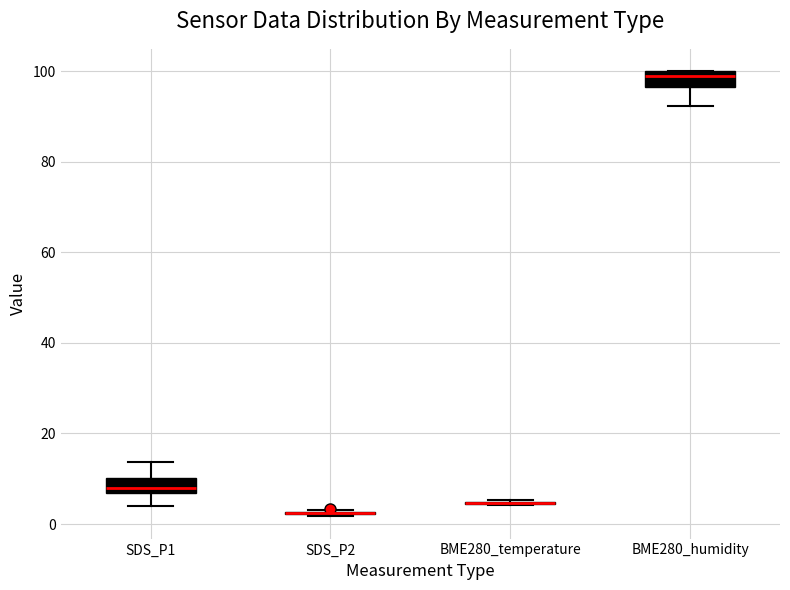

Reading left to right, read every box against the y-axis: the position of its median line, the range the box covers, and the ends of its whiskers. The values are not printed on the chart, so give them approximately, as read against the axis.

SDS_P1: median 8, box 6 to 10, whiskers 4 to 14
SDS_P2: box collapsed to a line at 2, whiskers 2 to 4
BME280_temperature: box collapsed to a line at 4, whiskers 4 to 6
BME280_humidity: median 100 (just below the box's upper edge), box 96 to 100, whiskers 92 to 100